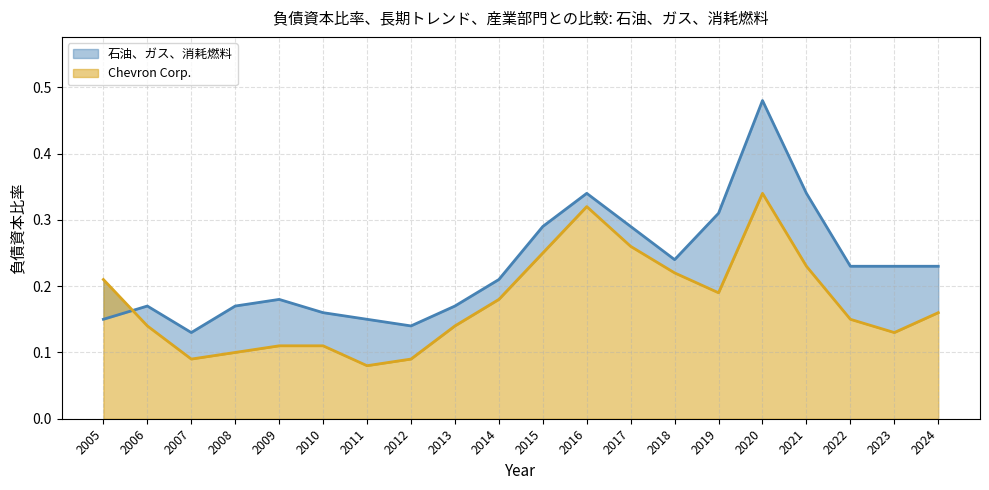

Rank the series by their average value, from lowest to highest.

Chevron Corp., 石油、ガス、消耗燃料